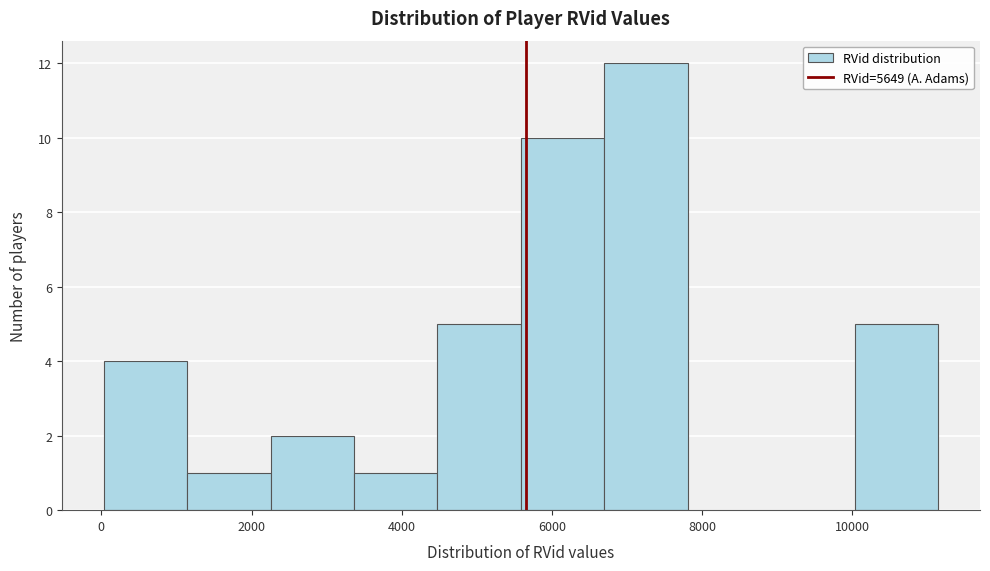

Reading left to right, transcribe this chart: for each bar, give the range it covers on the x-axis and its height. Neither the bar edges nor the heights are printed on the chart, so give them approximately, as read against the axes.

0 to 1200: 4
1200 to 2200: 1
2200 to 3400: 2
3400 to 4400: 1
4400 to 5600: 5
5600 to 6600: 10
6600 to 7800: 12
7800 to 9000: 0
9000 to 10000: 0
10000 to 11200: 5